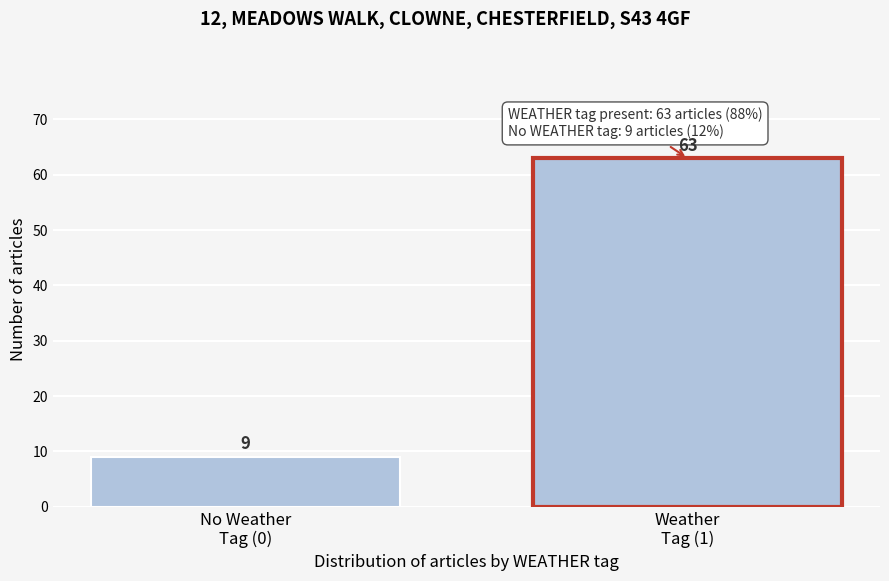

What is the greatest value displayed?

63